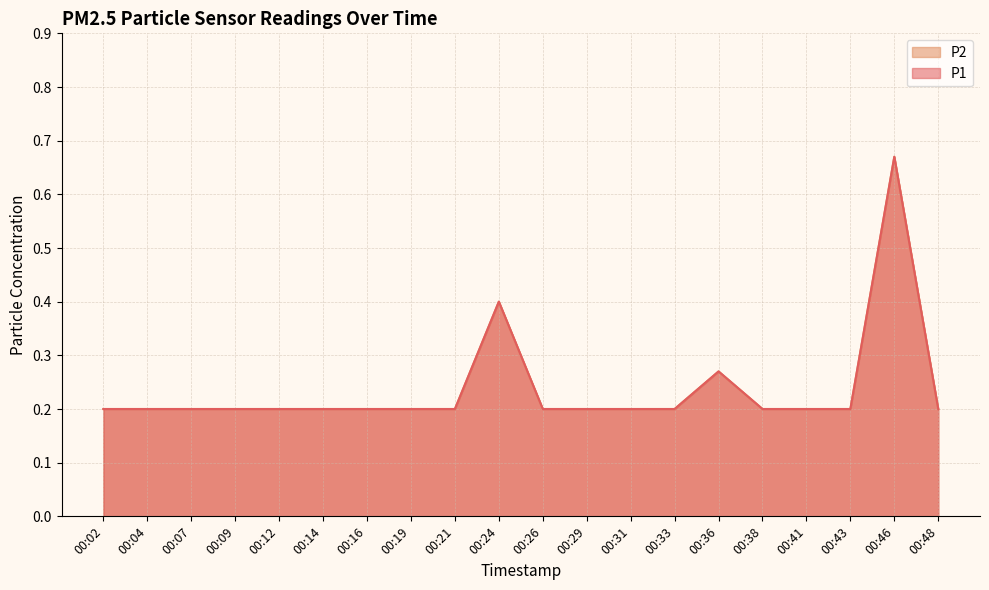

Between 00:43 and 00:33, which is larger?

00:43